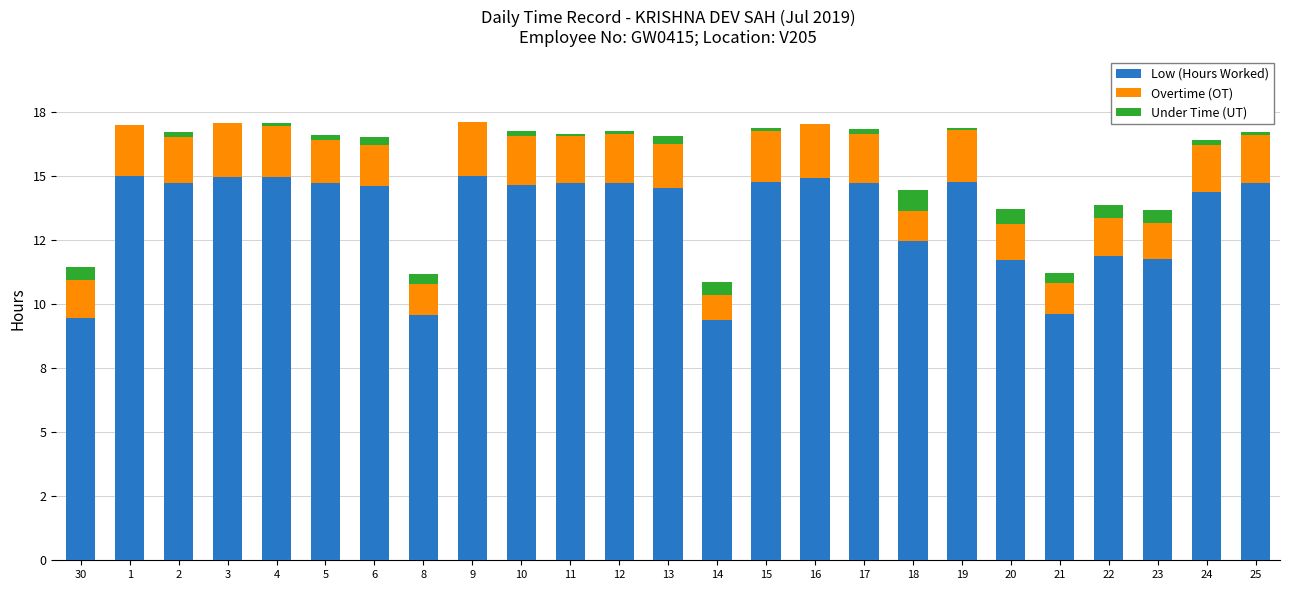

Which series has the largest total across all categories?

Low (Hours Worked)